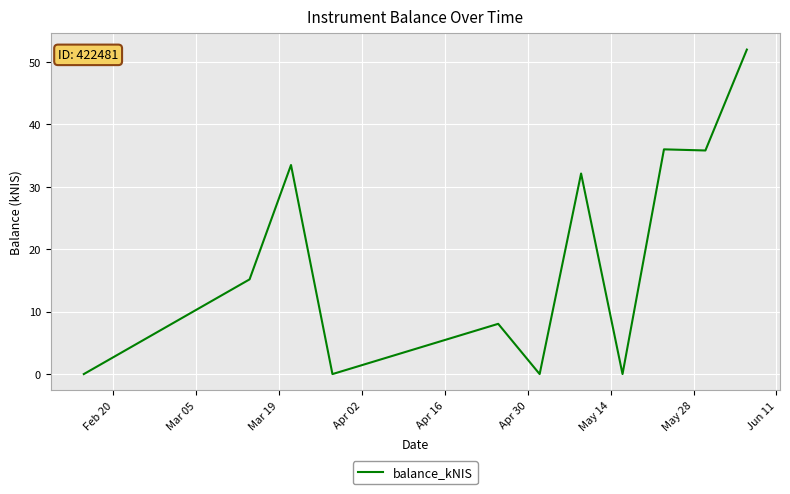

What is the difference between the maximum and minimum values?

52.0